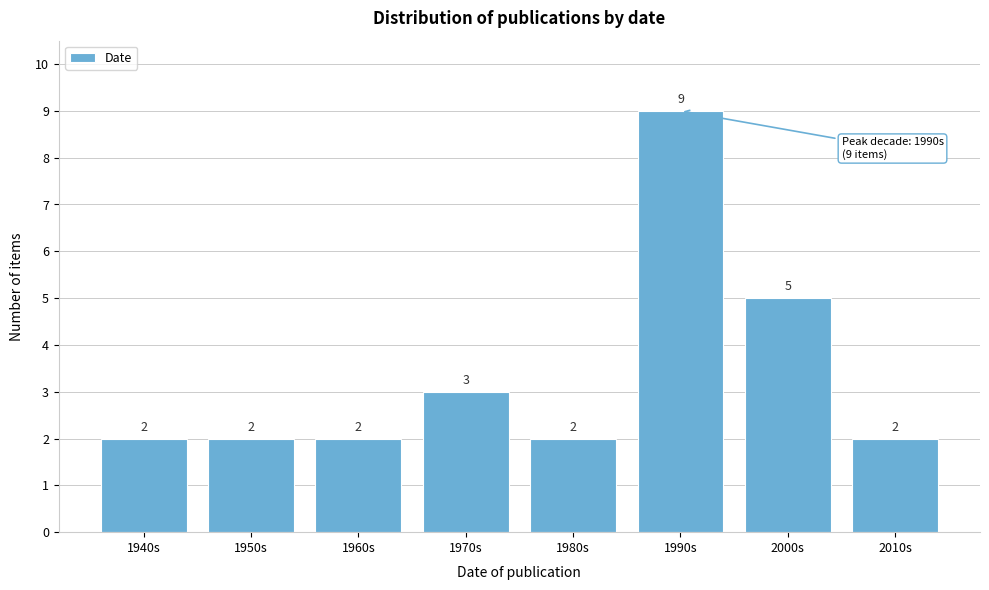

Reading left to right, transcribe all the data shown in this chart.

2	2	2	3	2	9	5	2